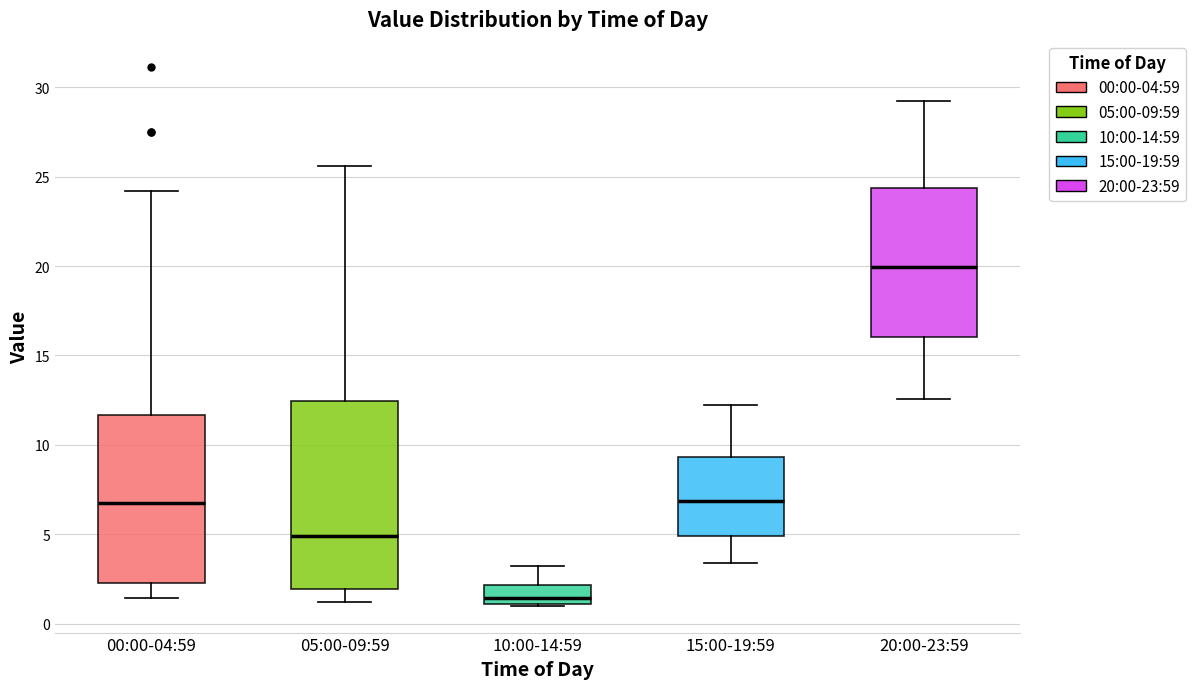

Reading left to right, read every box against the y-axis: the position of its median line, the range the box covers, and the ends of its whiskers. The values are not printed on the chart, so give them approximately, as read against the axis.

00:00-04:59: median 6.5, box 2.5 to 11.5, whiskers 1.5 to 24.0
05:00-09:59: median 5.0, box 2.0 to 12.5, whiskers 1.0 to 25.5
10:00-14:59: median 1.5, box 1.0 to 2.0, whiskers 1.0 to 3.0
15:00-19:59: median 7.0, box 5.0 to 9.5, whiskers 3.5 to 12.0
20:00-23:59: median 20.0, box 16.0 to 24.5, whiskers 12.5 to 29.0